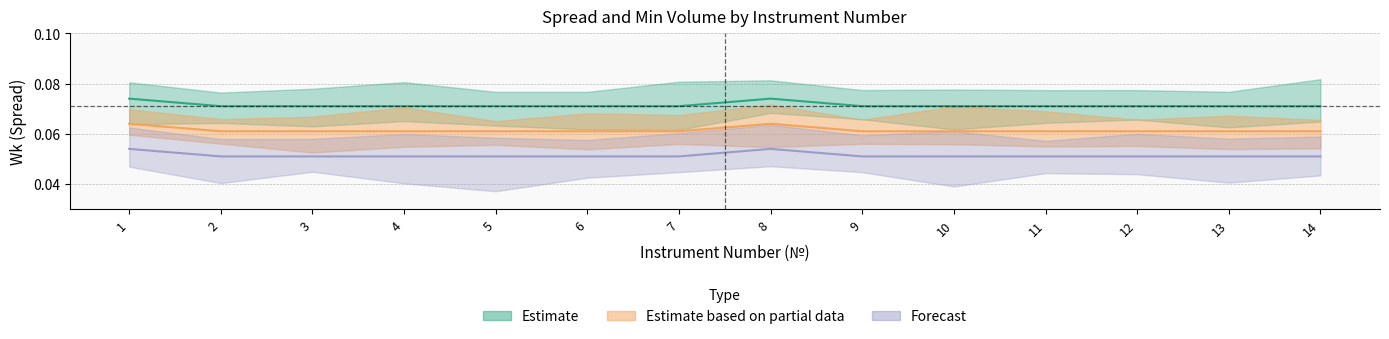

True or false: Wk_BR_morning and Wk_GOLD cross at least once.

False